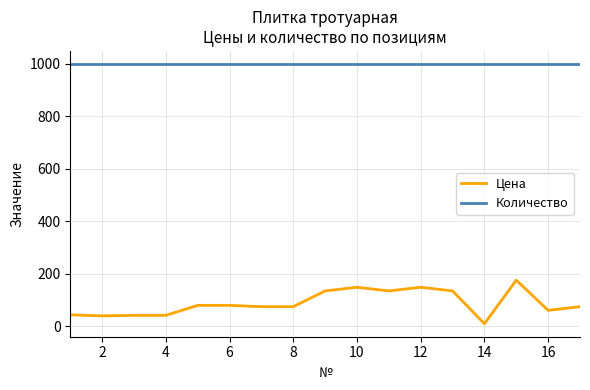

True or false: Цена and Количество cross at least once.

False